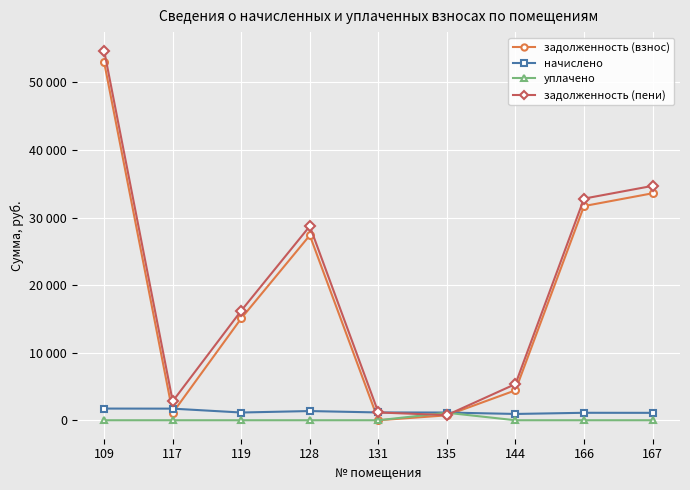

What are all the series names shown in the legend?

задолженность (взнос), начислено, уплачено, задолженность (пени)